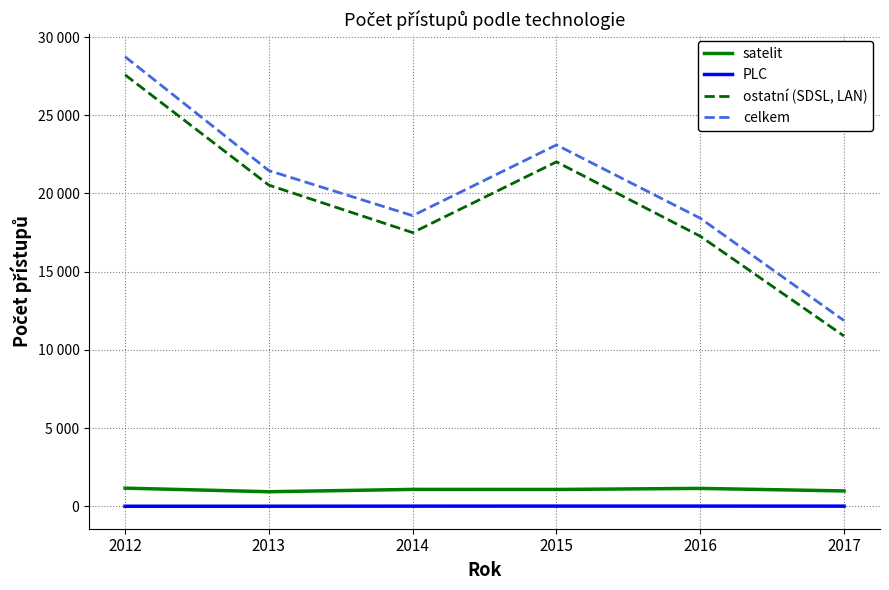

List the series in order of their peak value, highest first.

celkem, ostatní (SDSL, LAN), satelit, PLC